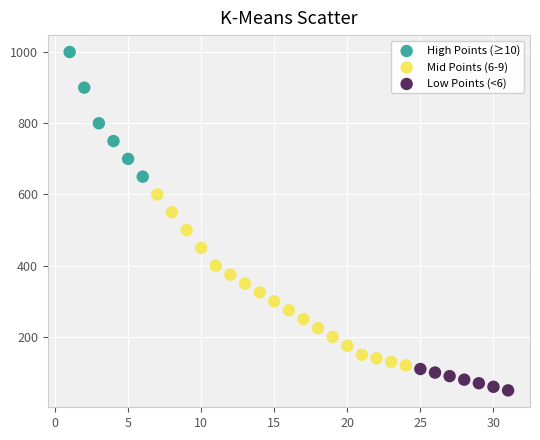

Which series reaches the maximum Y coordinate?

High Points (≥10)